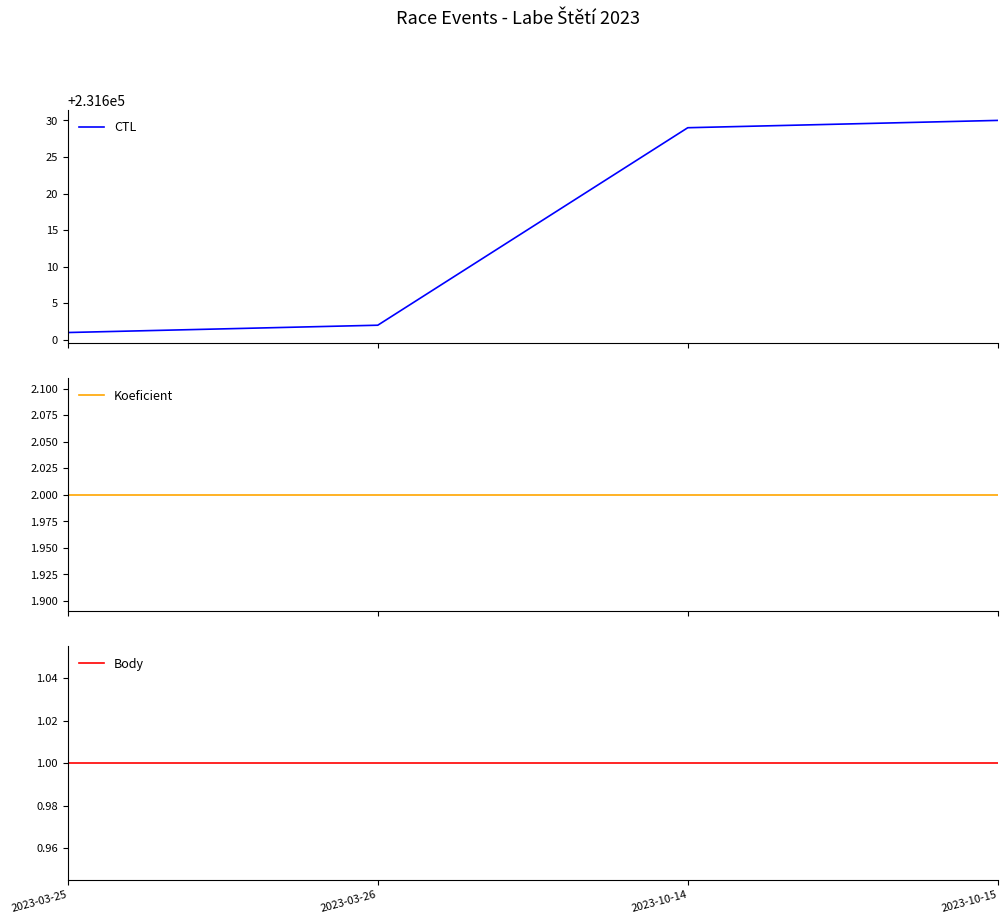

True or false: Body and Koeficient cross at least once.

False